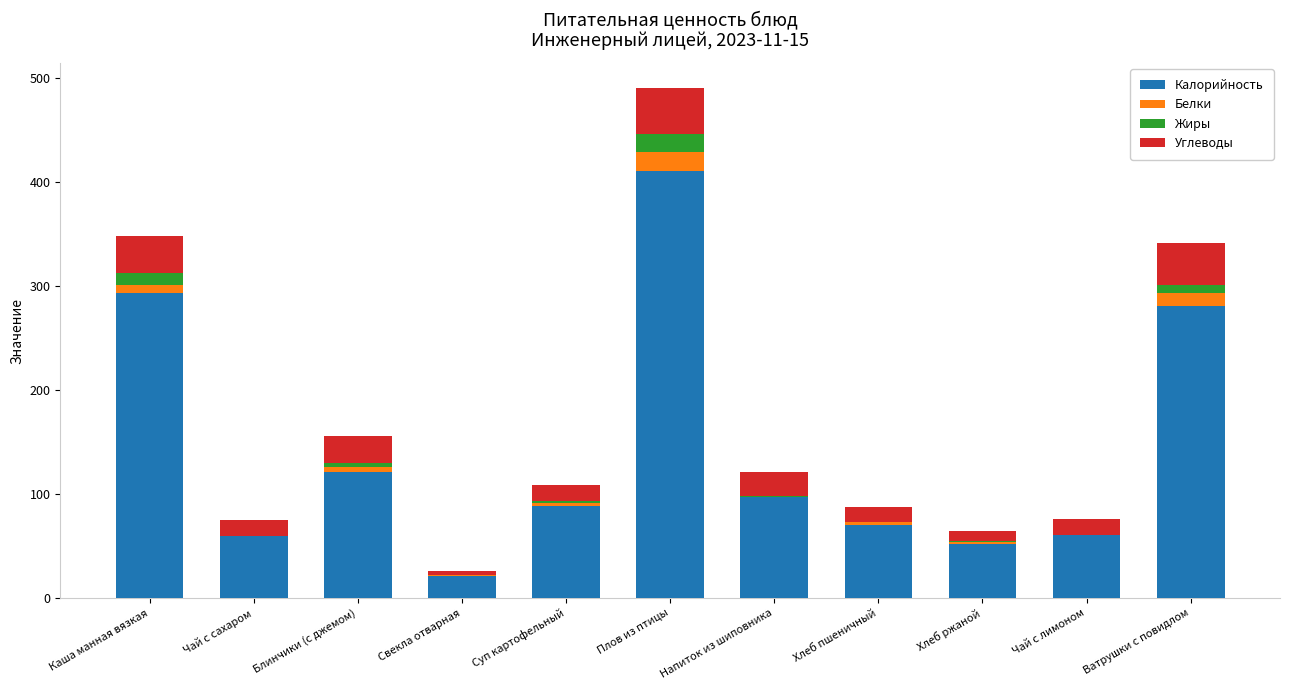

At which category is the sum across all series the highest?

Плов из птицы